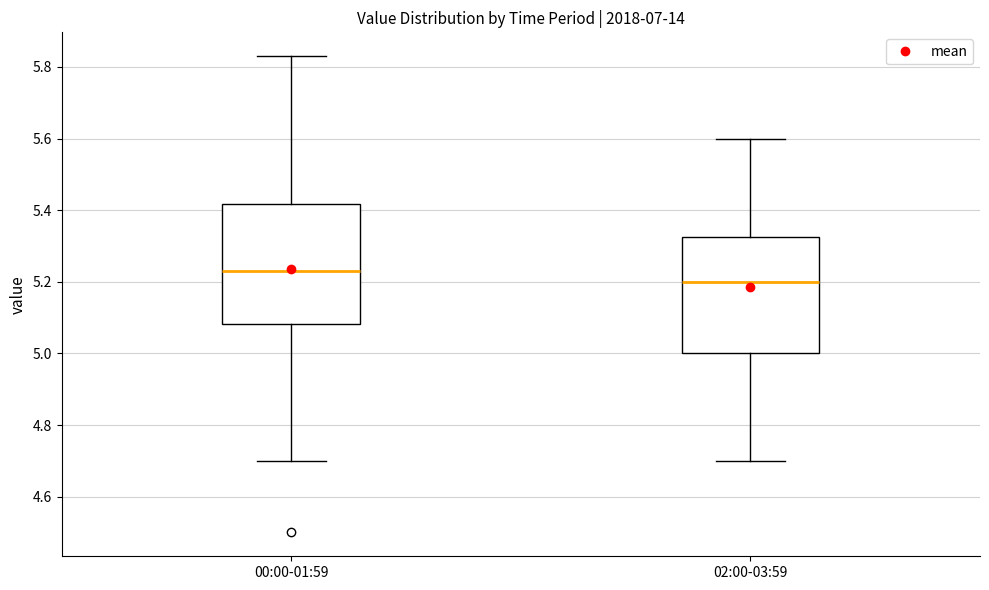

Reading left to right, read every box against the y-axis: the position of its median line, the range the box covers, and the ends of its whiskers. The values are not printed on the chart, so give them approximately, as read against the axis.

00:00-01:59: median 5.24, box 5.08 to 5.42, whiskers 4.70 to 5.84
02:00-03:59: median 5.20, box 5.00 to 5.32, whiskers 4.70 to 5.60